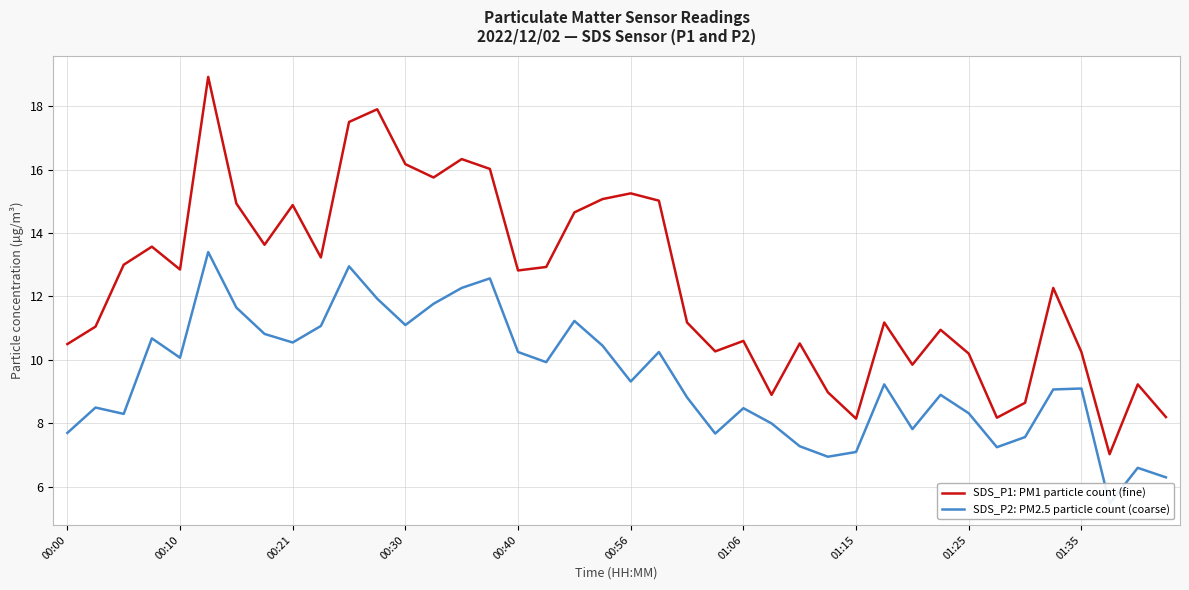

What are all the series names shown in the legend?

SDS_P1: PM1 particle count (fine), SDS_P2: PM2.5 particle count (coarse)